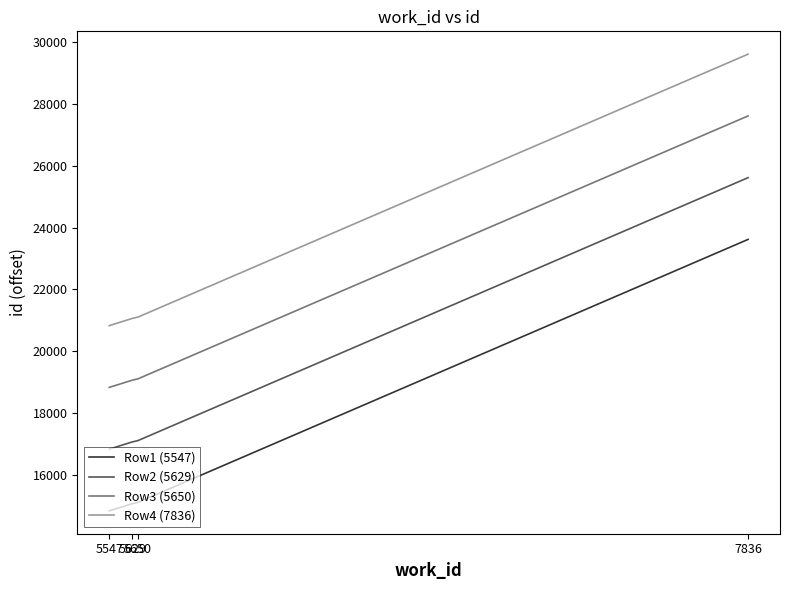

At 5547, list the series in order from largest to smallest.

Row4 (7836), Row3 (5650), Row2 (5629), Row1 (5547)